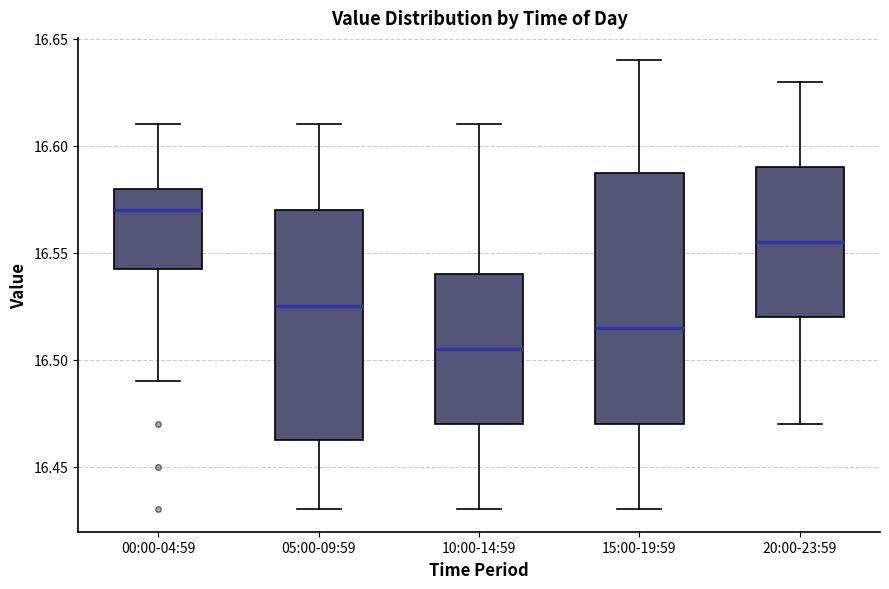

Which box has the lowest median line?

10:00-14:59